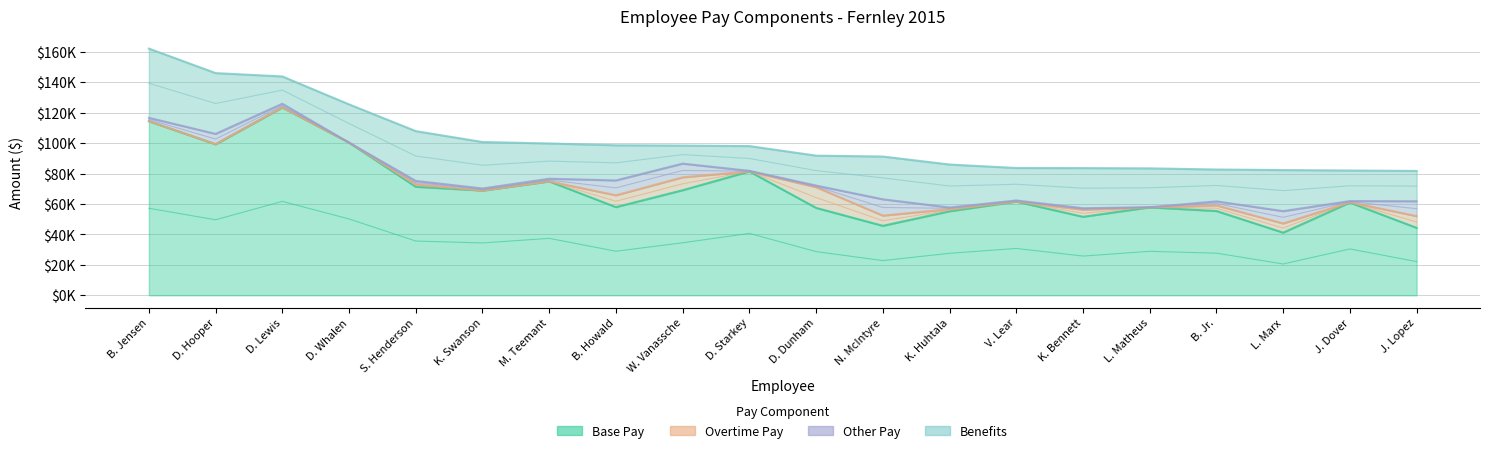

How many distinct data groups are displayed?

4